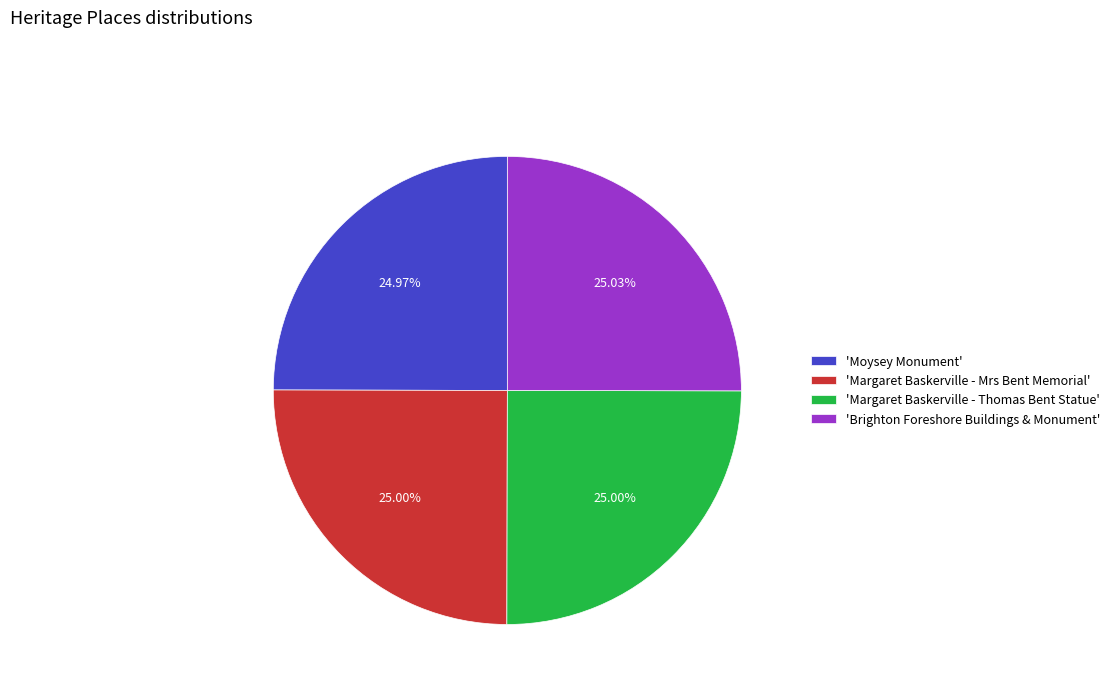

What is the ratio of the value at 'Brighton Foreshore Buildings & Monument' to the value at 'Margaret Baskerville - Thomas Bent Statue'?

1.0